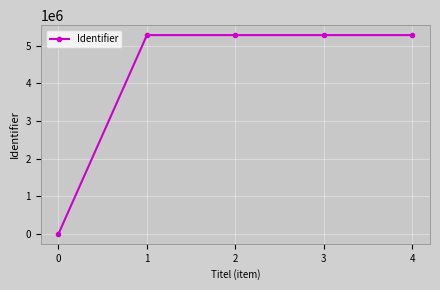

True or false: the data shows 5286683 at 1.

True